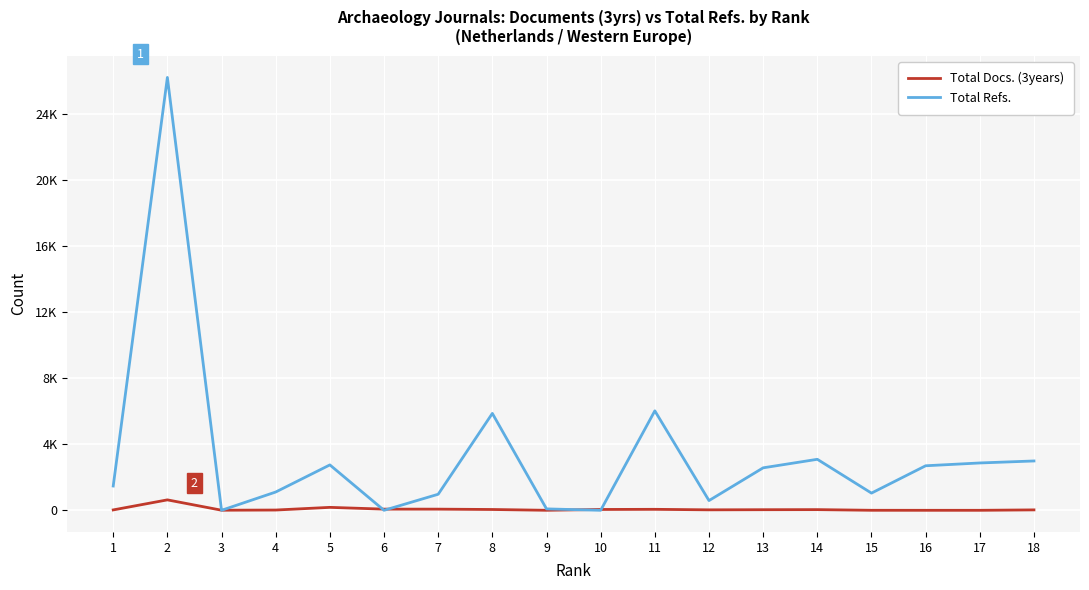

At 6, list the series in order from smallest to largest.

Total Refs., Total Docs. (3years)